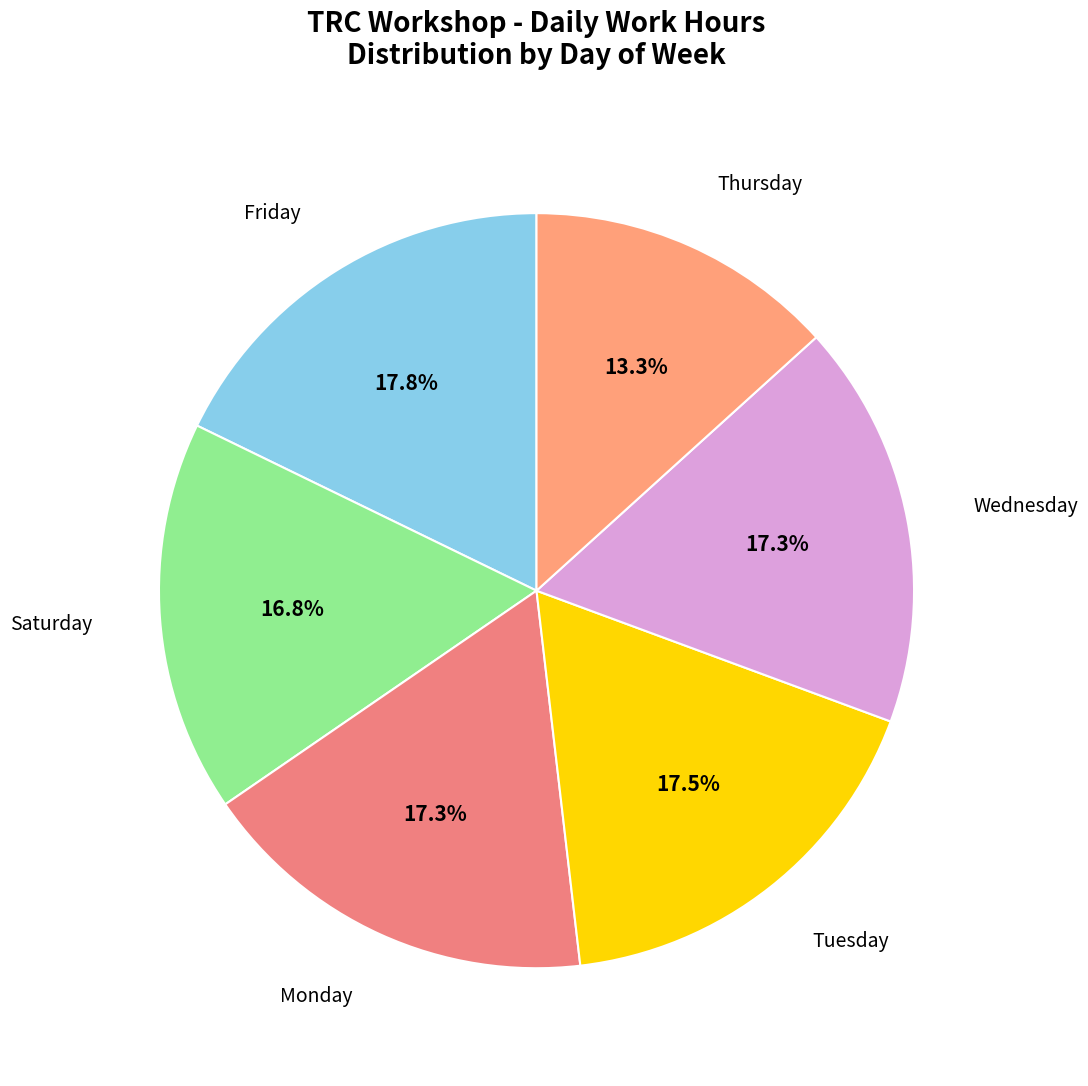

How much of the chart is everything except Thursday?

86.7%